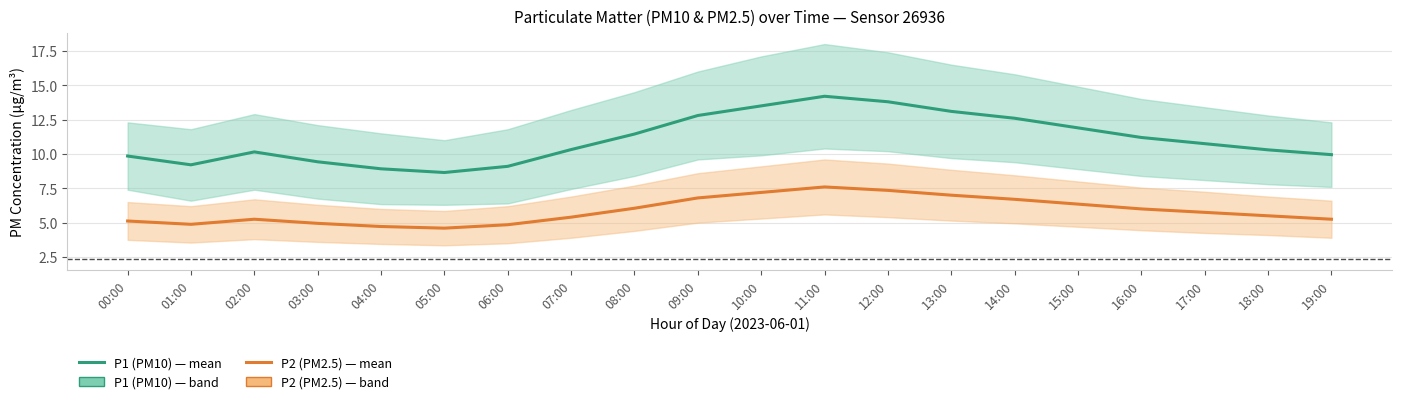

Where is P1 (PM10) nearest to the value 11?

16:00